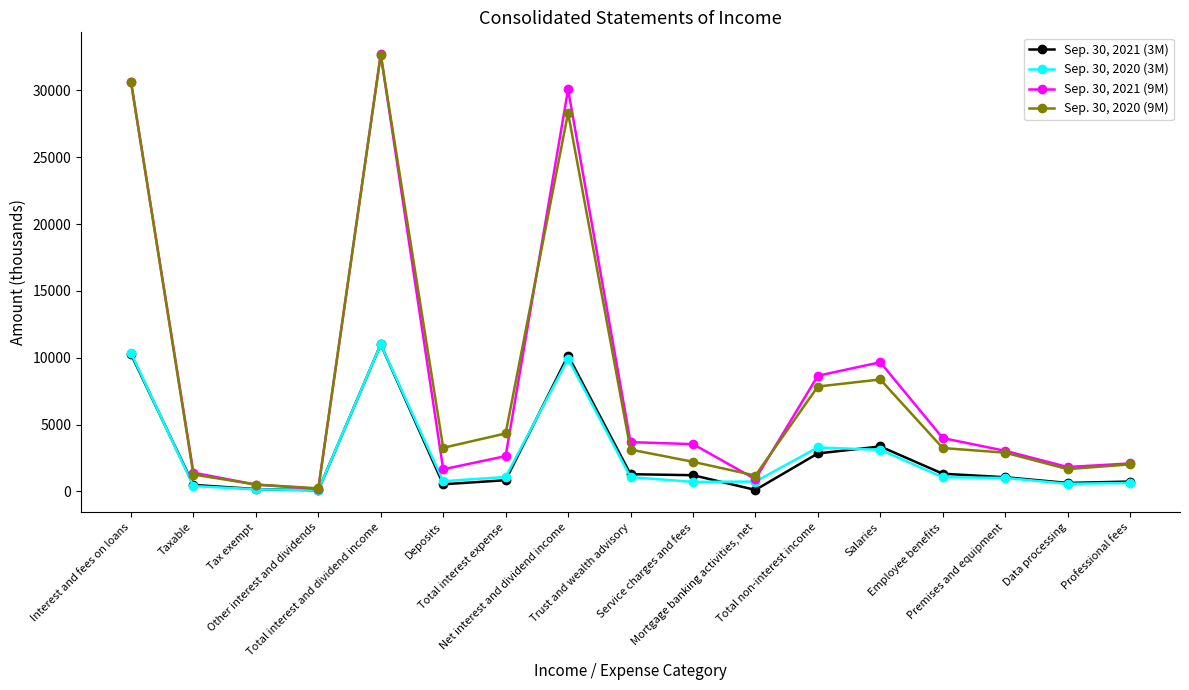

The value of Sep. 30, 2021 (9M) at Professional fees is 2090. True or false?

True